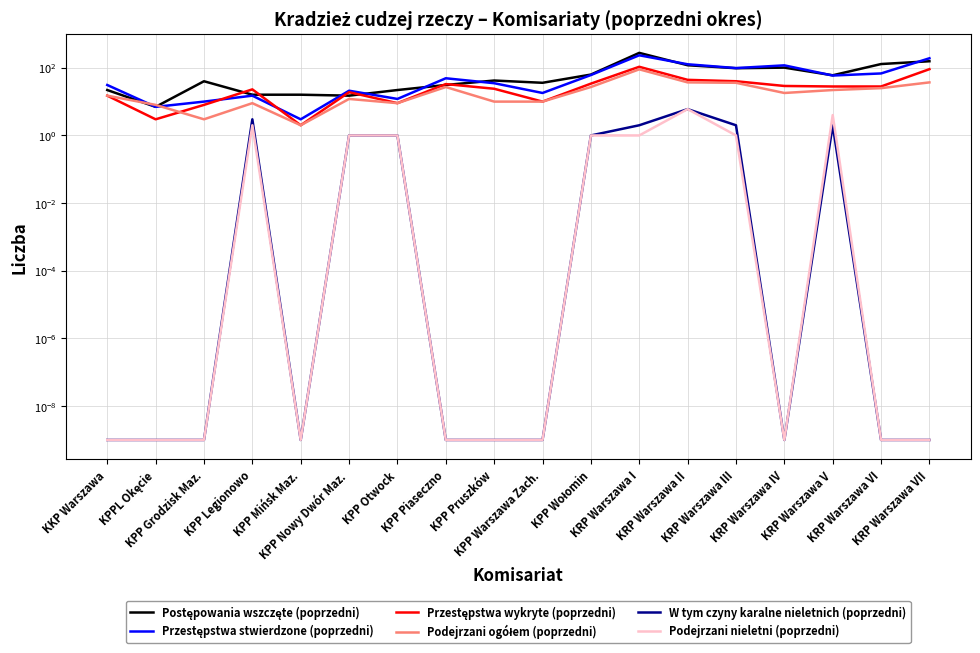

What are all the series names shown in the legend?

Postępowania wszczęte (poprzedni), Przestępstwa stwierdzone (poprzedni), Przestępstwa wykryte (poprzedni), Podejrzani ogółem (poprzedni), W tym czyny karalne nieletnich (poprzedni), Podejrzani nieletni (poprzedni)